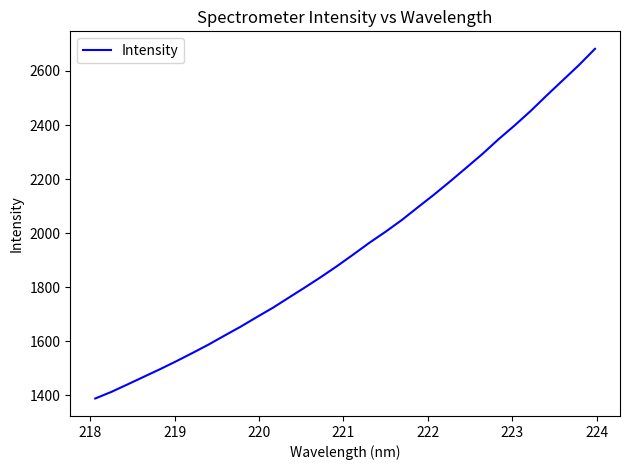

What is the smallest value displayed?

1388.3